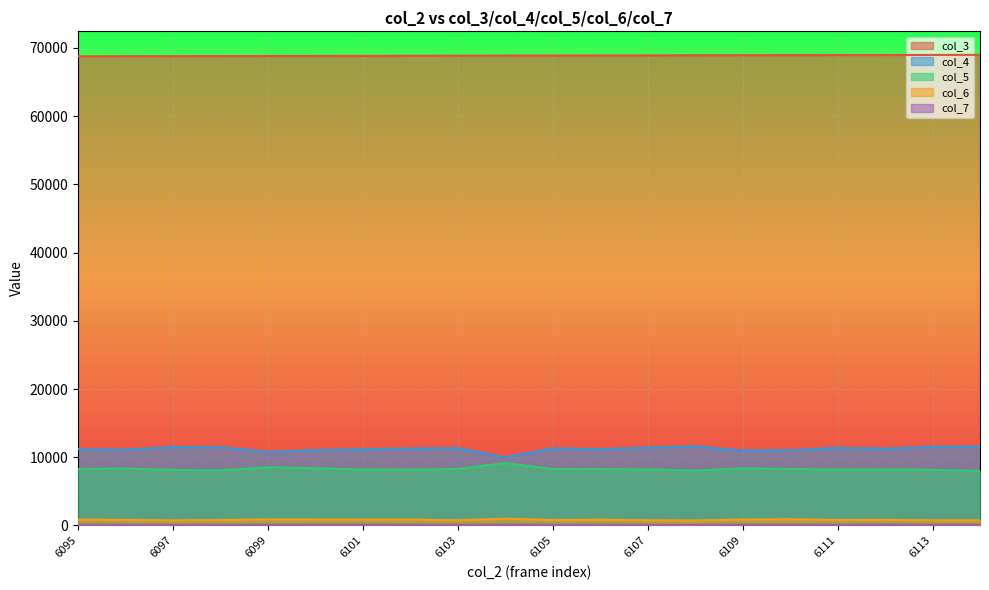

True or false: col_3 has a value of 68857 at 6103.

True